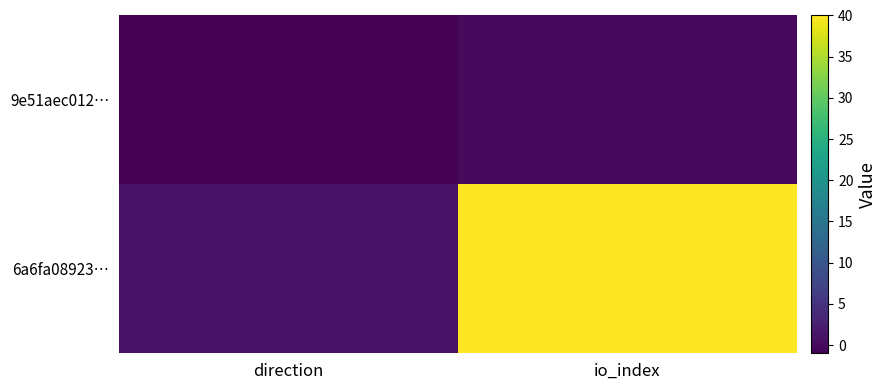

Which series has the largest total across all categories?

6a6fa08923…